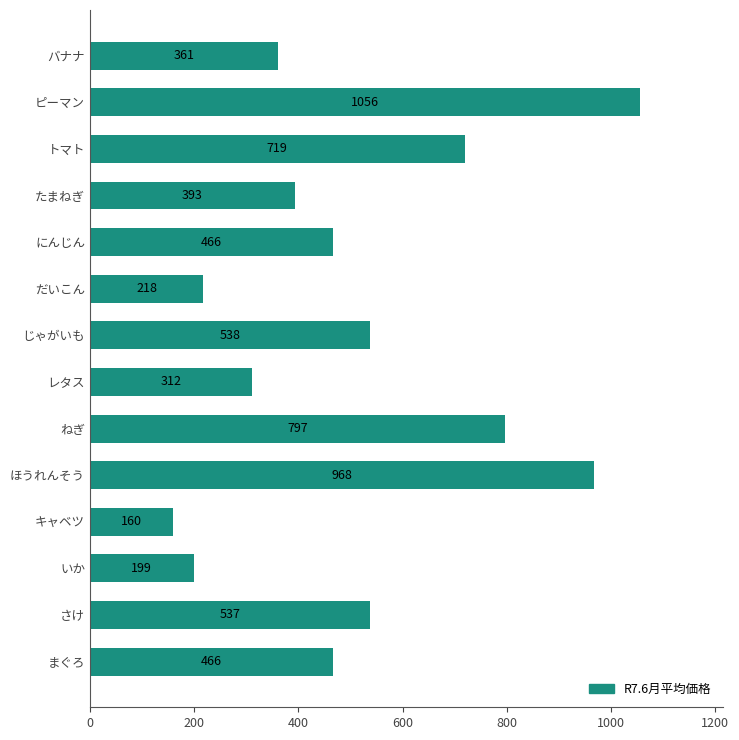

Where is the data nearest to the value 608?

じゃがいも